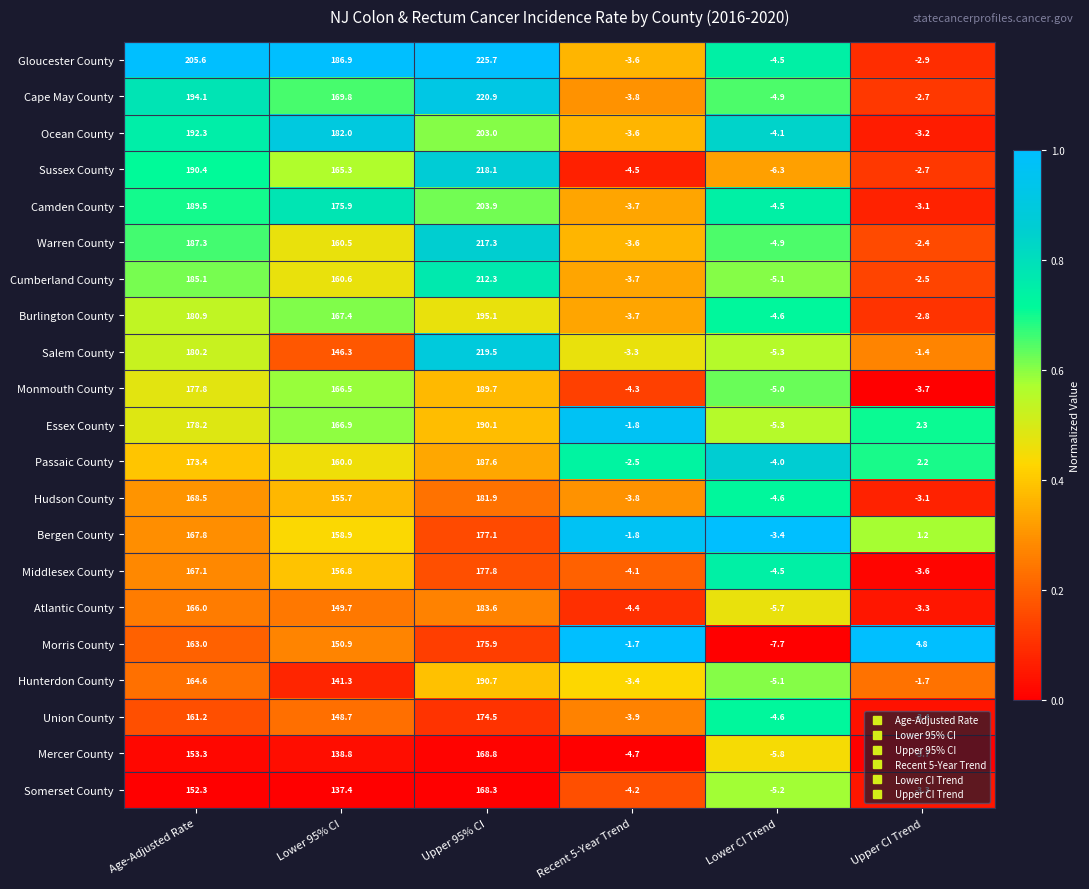

What is the total value across all series at Upper 95% CI?

4081.8